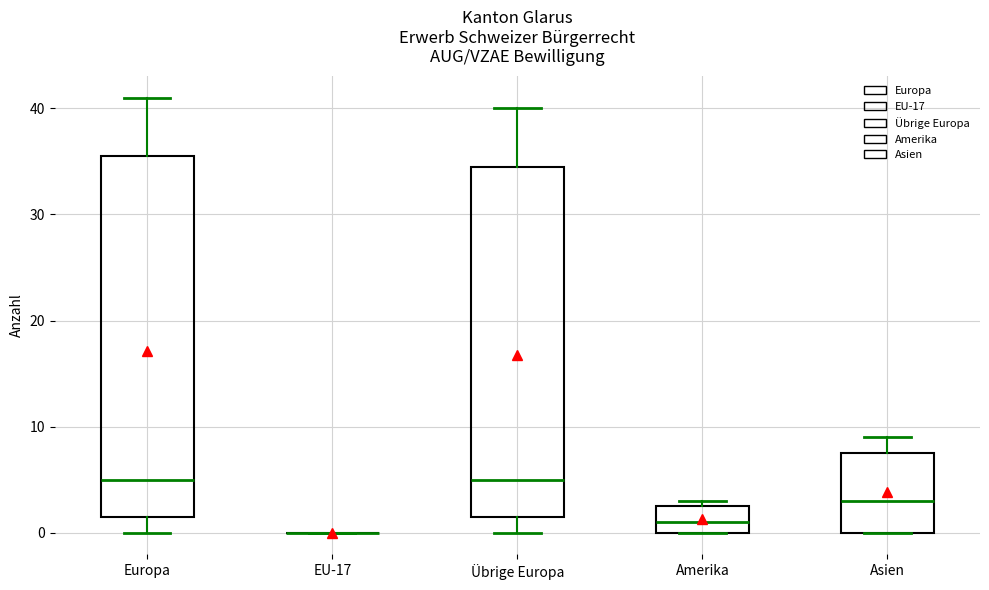

Reading left to right, transcribe this box plot: for each box, give where its median line is, the range the box spans, and where its two whiskers end, as read against the y-axis. The values are not printed on the chart, so give them approximately, as read against the axis.

Europa: median 5, box 2 to 36, whiskers 0 to 41
EU-17: box collapsed to a line at 0, whiskers 0 to 0
Übrige Europa: median 5, box 2 to 35, whiskers 0 to 40
Amerika: median 1, box 0 to 3, whiskers 0 to 3 (just above the box's upper edge)
Asien: median 3, box 0 to 8, whiskers 0 to 9